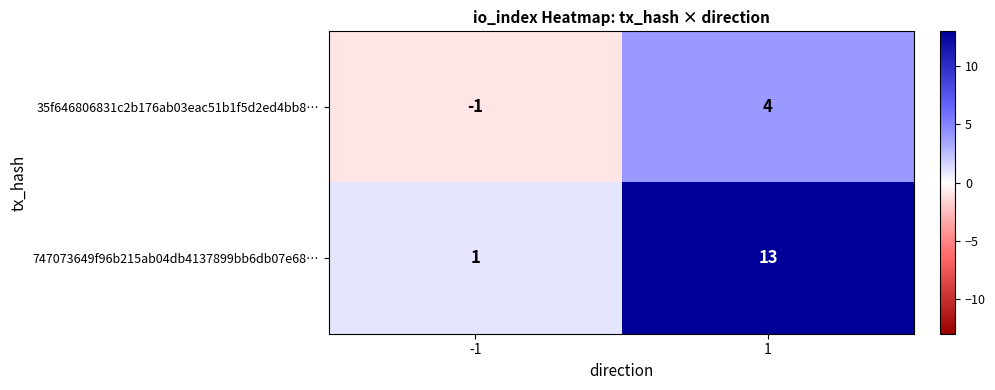

List the series in order of their peak value, lowest first.

35f646806831c2b176ab03eac51b1f5d2ed4bb8…, 747073649f96b215ab04db4137899bb6db07e68…